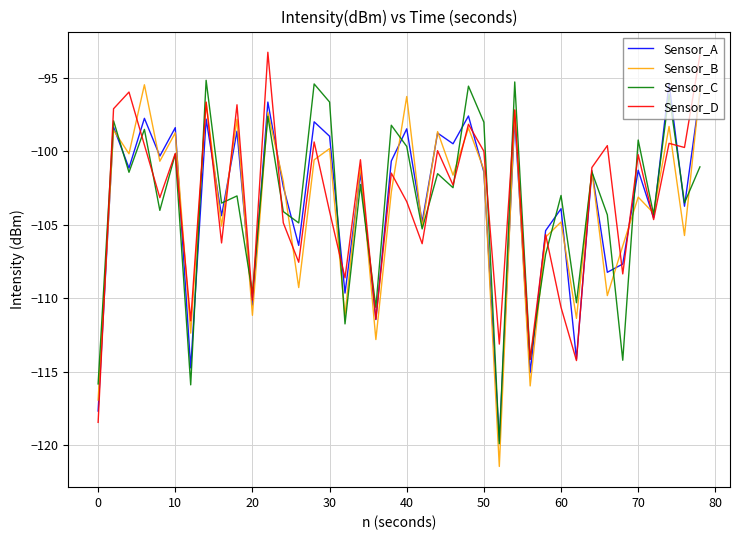

What is the maximum value shown in the chart?

-93.3